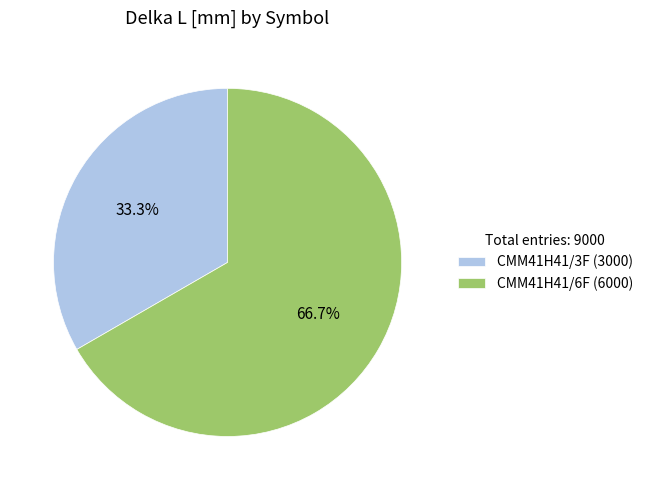

To the nearest percent, what is the difference between the CMM41H41/6F and CMM41H41/3F slice percentages?

33%